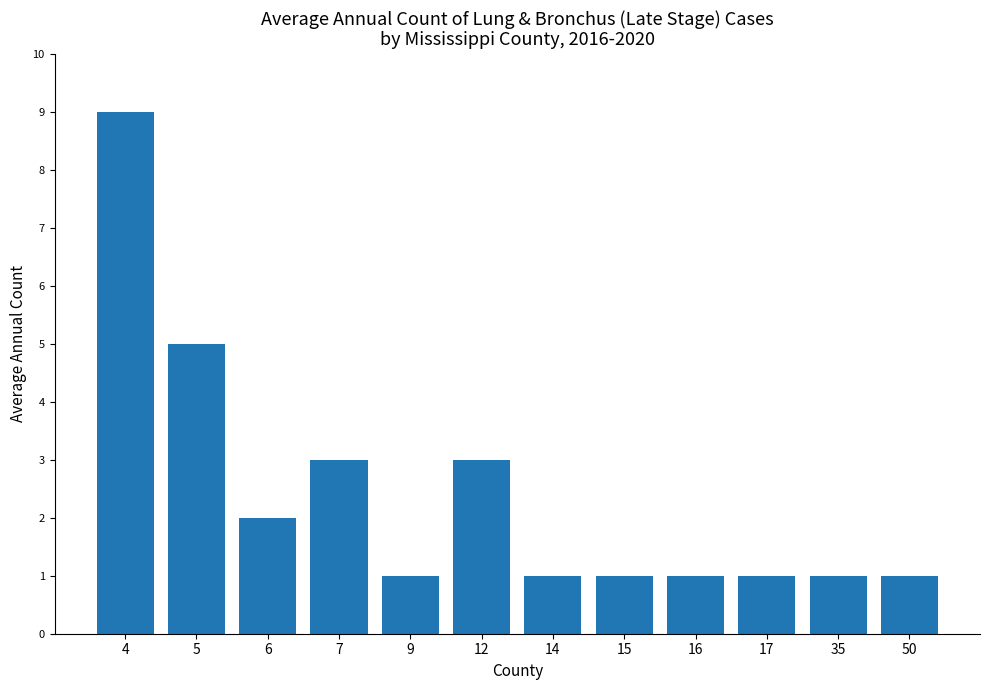

The value at 12 is 3. True or false?

True